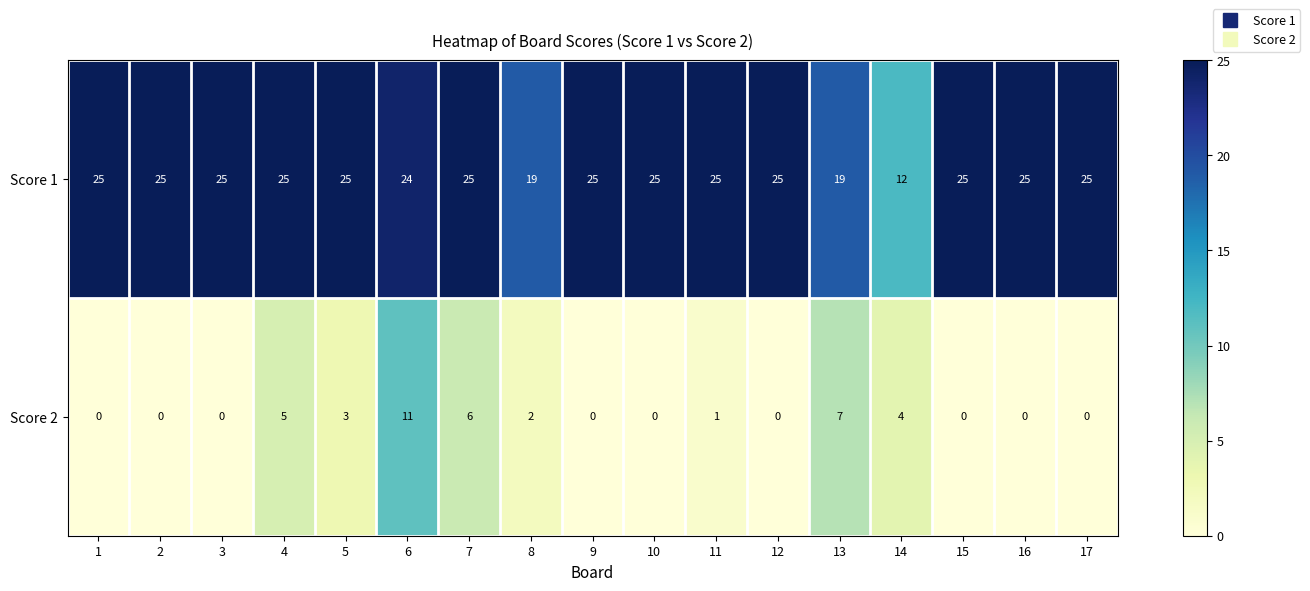

Which series has the largest total across all categories?

Score 1